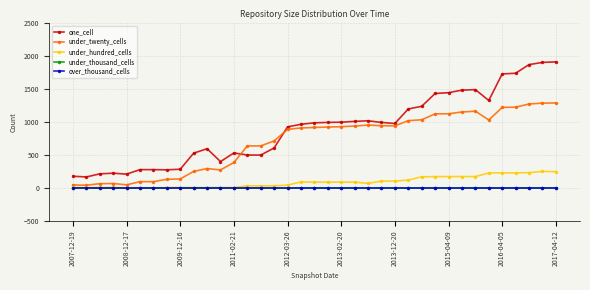

Does the chart have visible grid lines?

Yes